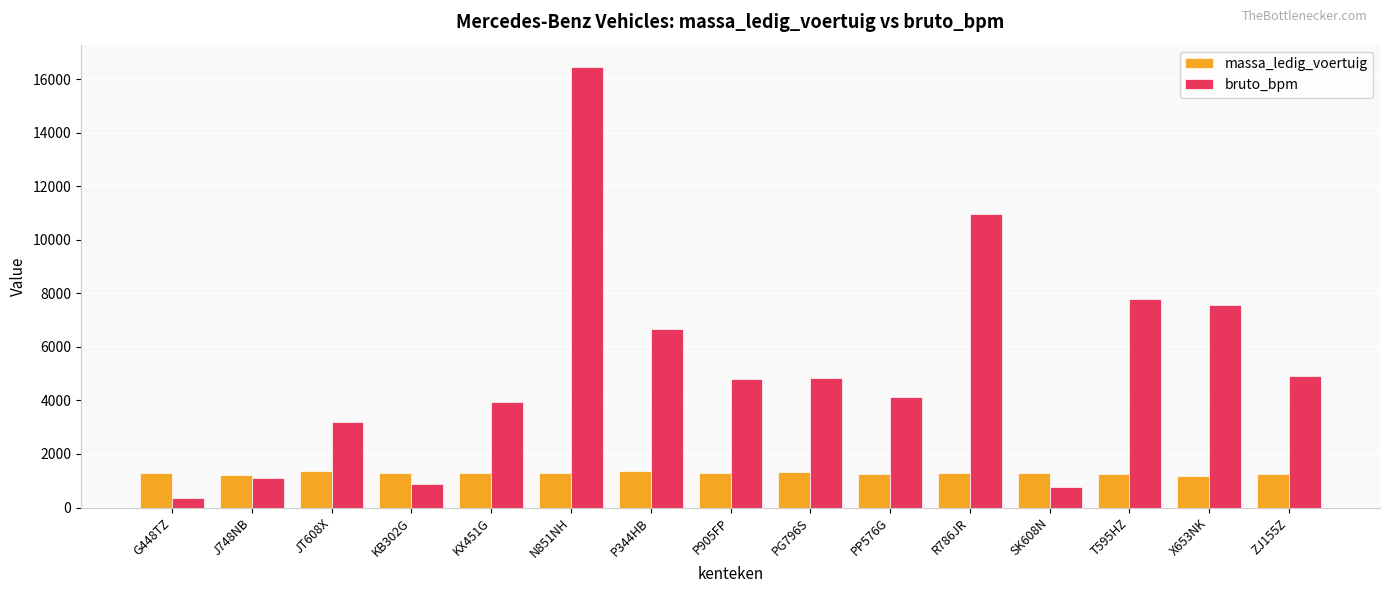

Which category has the lowest value in the bruto_bpm series?

G448TZ